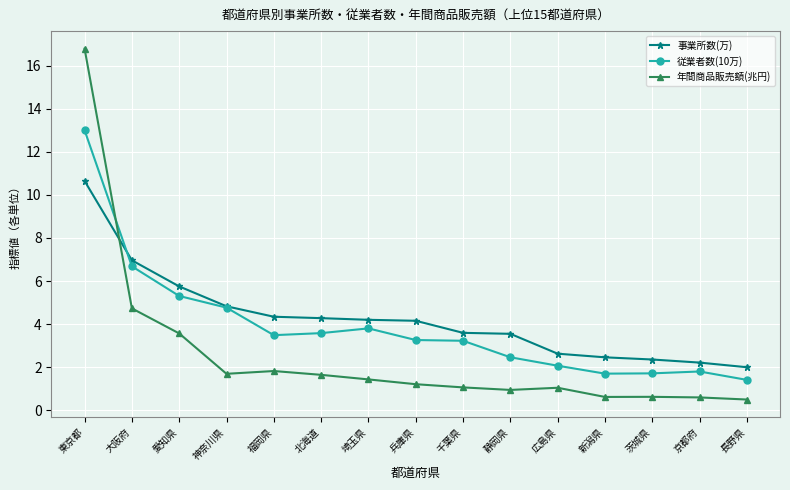

Which series has the widest spread of values?

年間商品販売額(兆円)